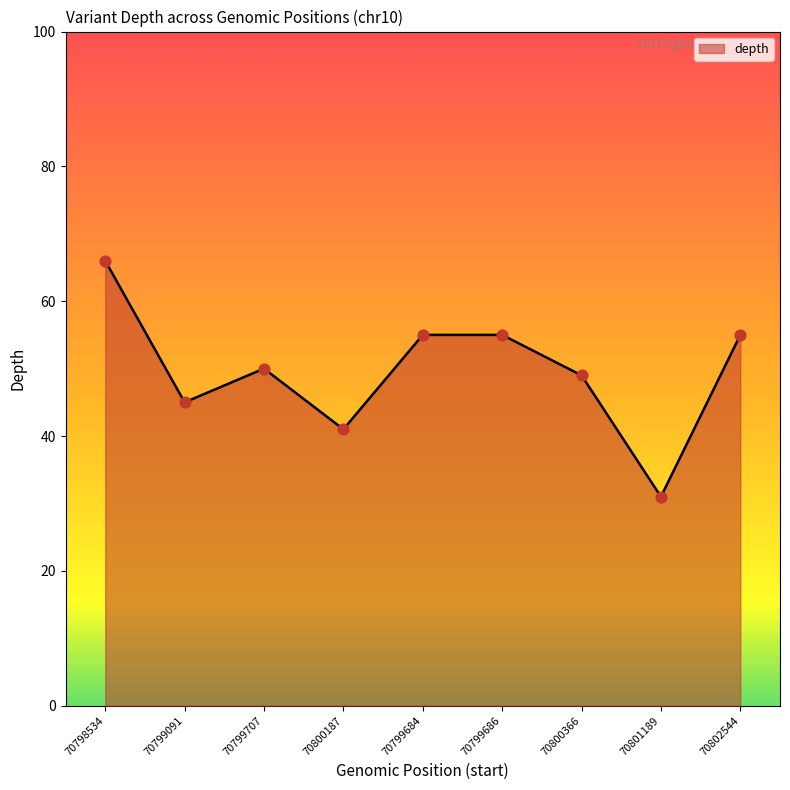

What is the change in value from 70799707 to 70800366?

-1